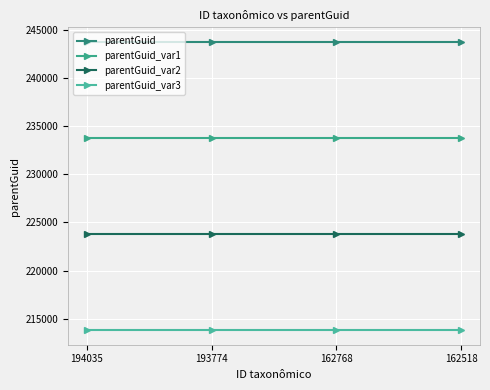

What is the maximum value shown in the chart?

243783